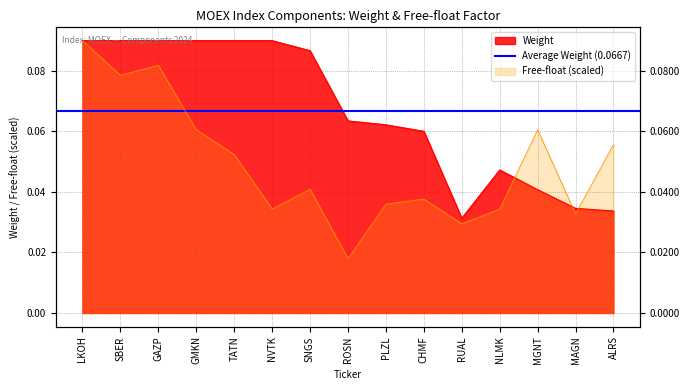

Between which two adjacent categories do Weight and Free-float first intersect?

NLMK and MGNT